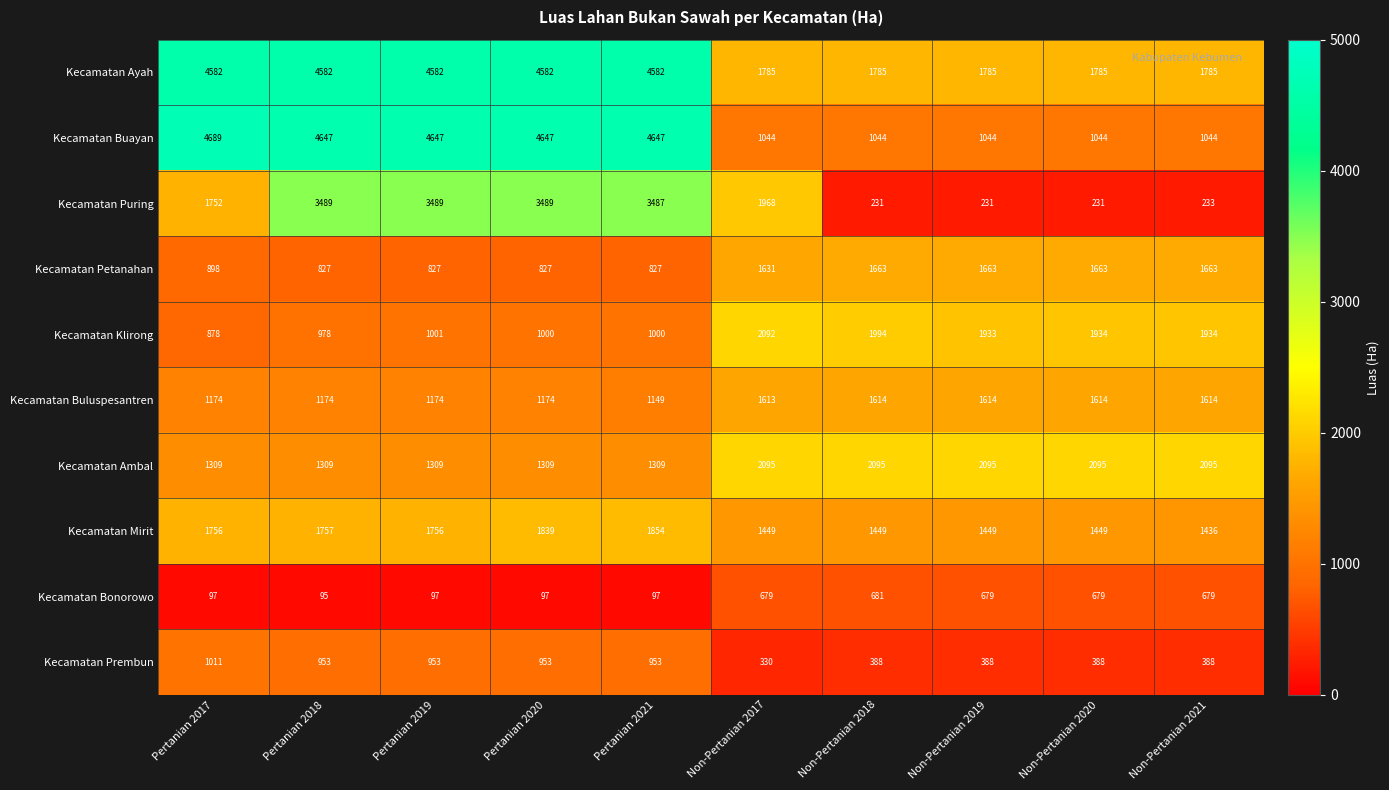

What is the difference between the Kecamatan Ambal values at Pertanian 2020 and Non-Pertanian 2021?

786